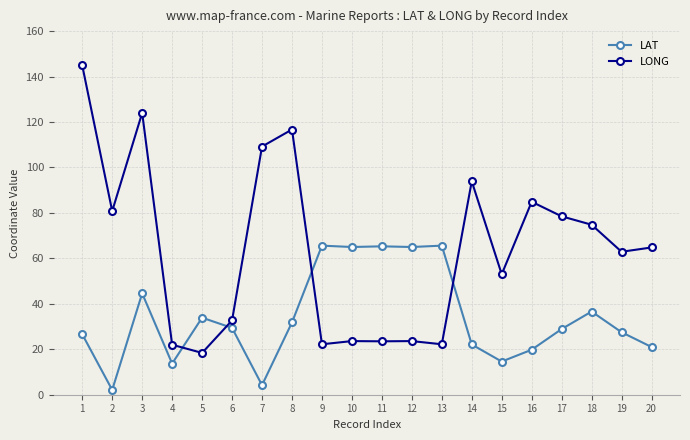

Count the number of categories in the chart.

20